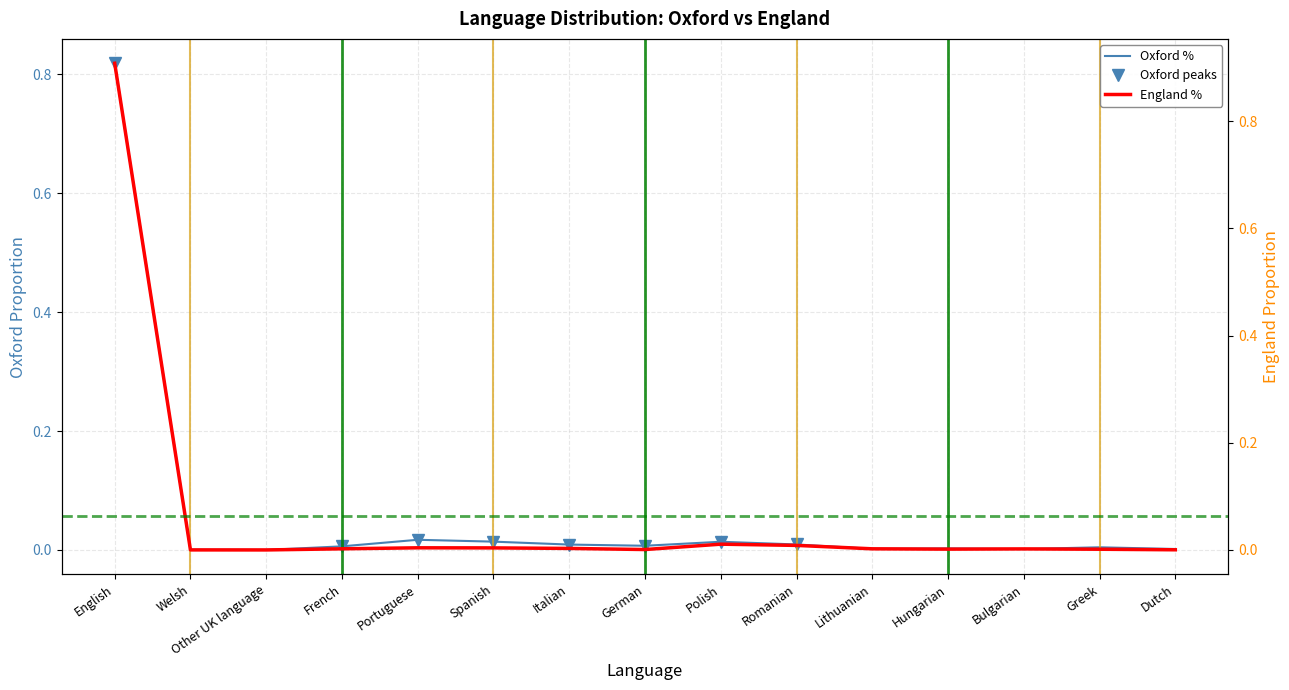

Reading right to left, list all the values displayed in this chart.

Oxford %: 0.0	0.0	0.0	0.0	0.0	0.0	0.0	0.0	0.0	0.0	0.0	0.0	0.0	0.0	0.8
England %: 0.0	0.0	0.0	0.0	0.0	0.0	0.0	0.0	0.0	0.0	0.0	0.0	0.0	0.0	0.9